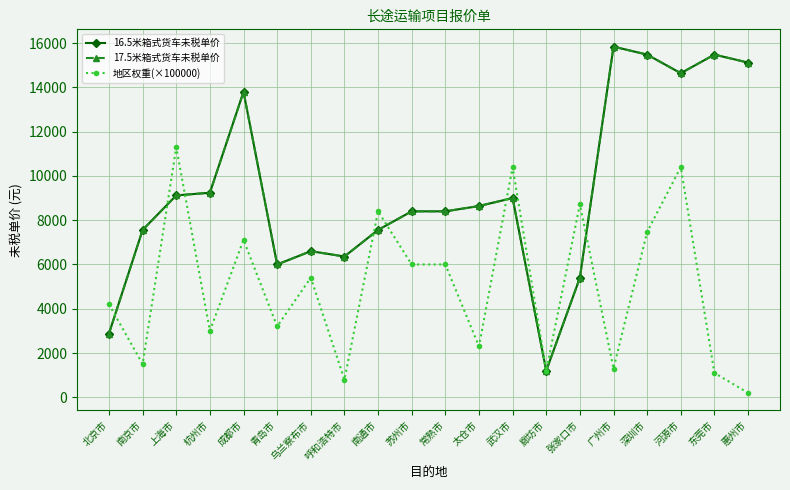

Reading left to right, transcribe all the data shown in this chart.

16.5米箱式货车未税单价: 2880	7560	9120	9240	13800	6000	6600	6360	7560	8400	8400	8640	9000	1200	5400	15840	15480	14640	15480	15120
17.5米箱式货车未税单价: 2880	7560	9120	9240	13800	6000	6600	6360	7560	8400	8400	8640	9000	1200	5400	15840	15480	14640	15480	15120
地区权重(×100000): 4200	1500	11300	3000	7110	3200	5400	800	8400	6000	6000	2300	10400	1200	8720	1300	7470	10400	1100	200